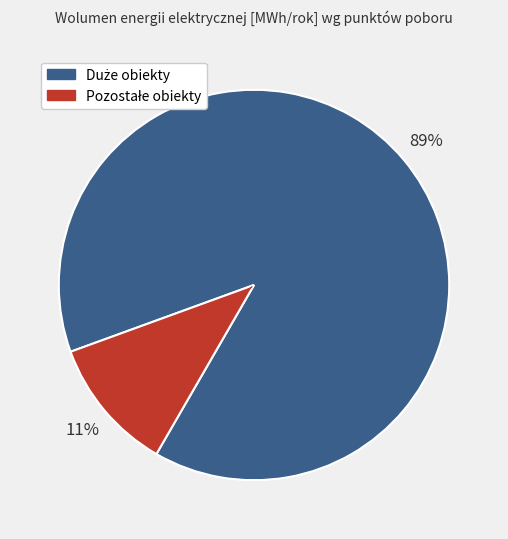

To the nearest percent, what is the average slice percentage?

50%